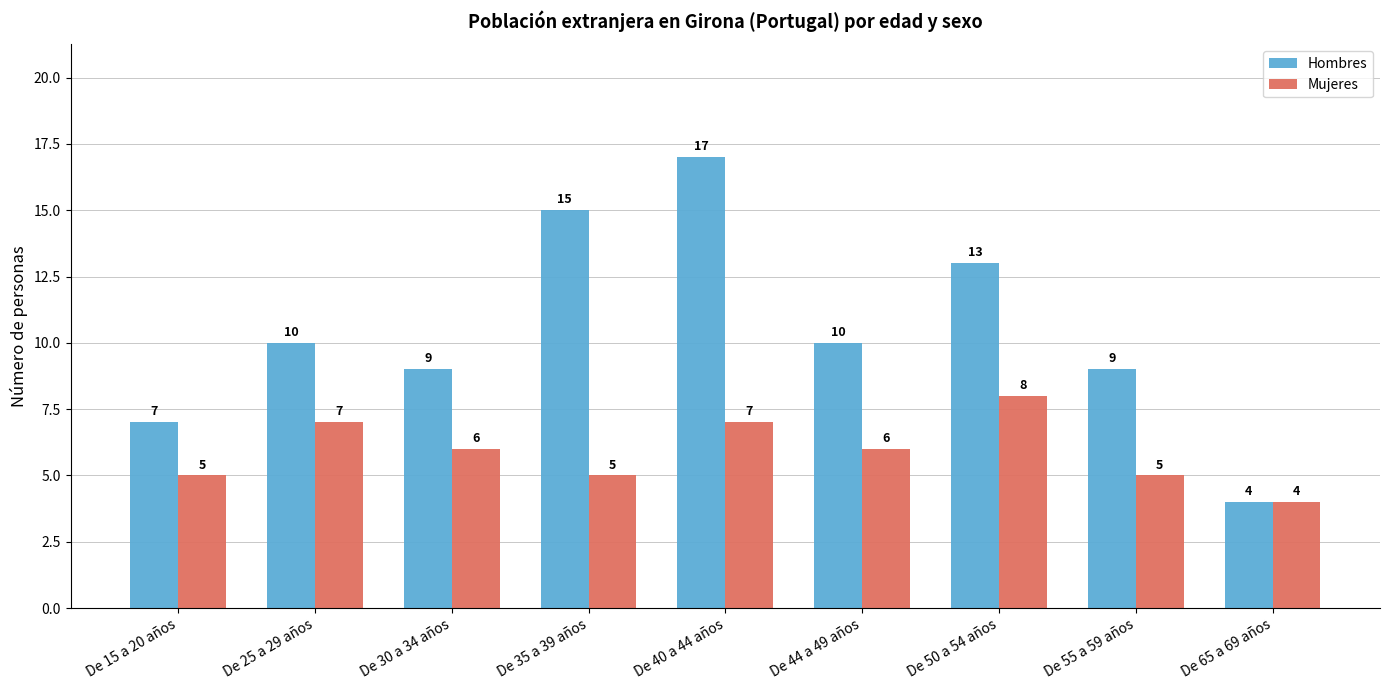

What is the total value across all series at De 15 a 20 años?

12